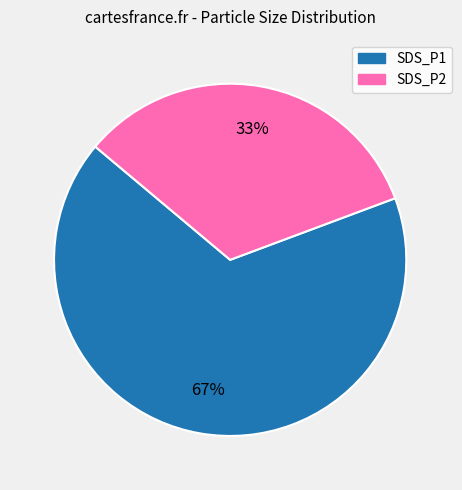

Count the number of slices in the pie.

2